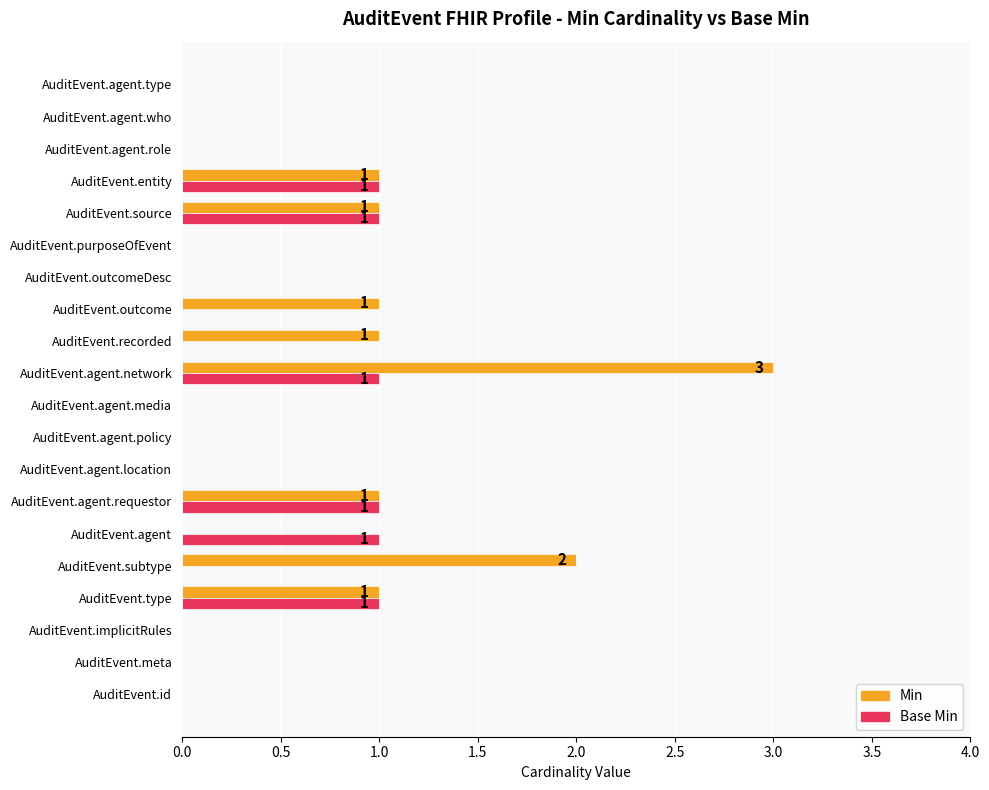

Which series has the largest total across all categories?

Min